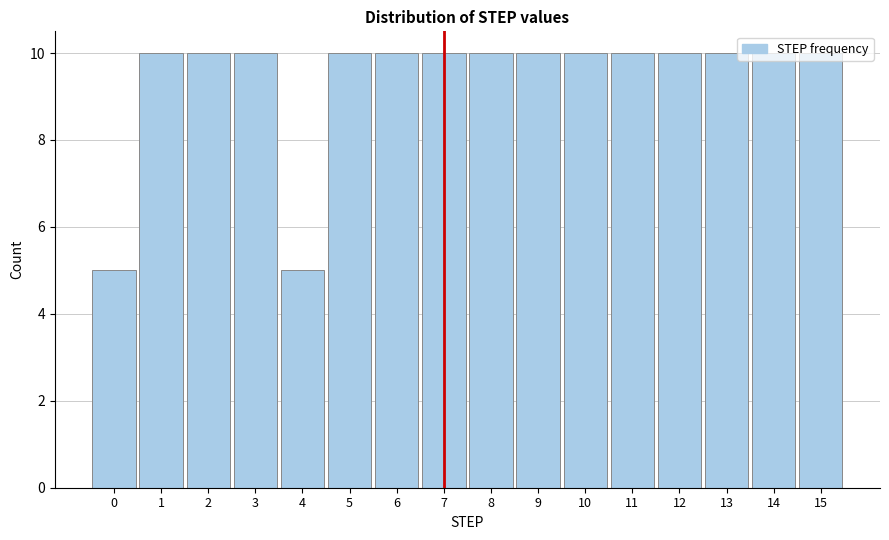

True or false: the data shows 14 at 7.

False